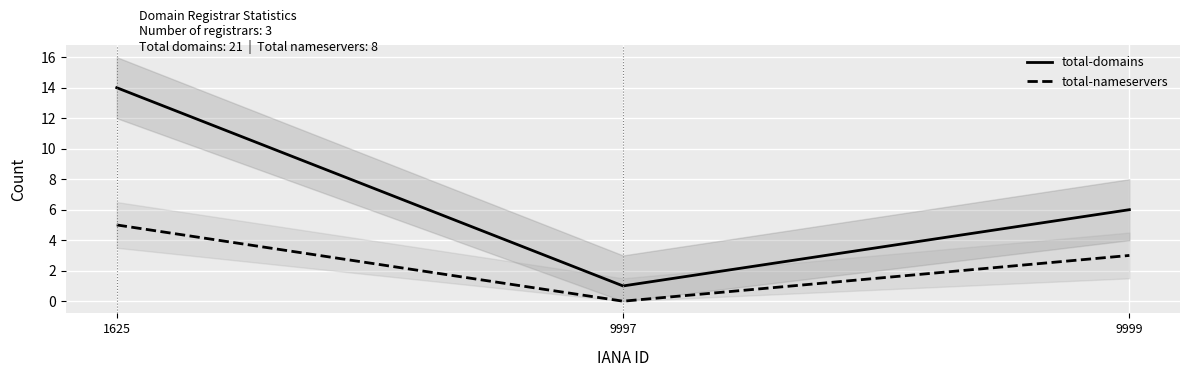

Reading left to right, what are all the values shown in this chart?

total-domains: 14	1	6
total-nameservers: 5	0	3